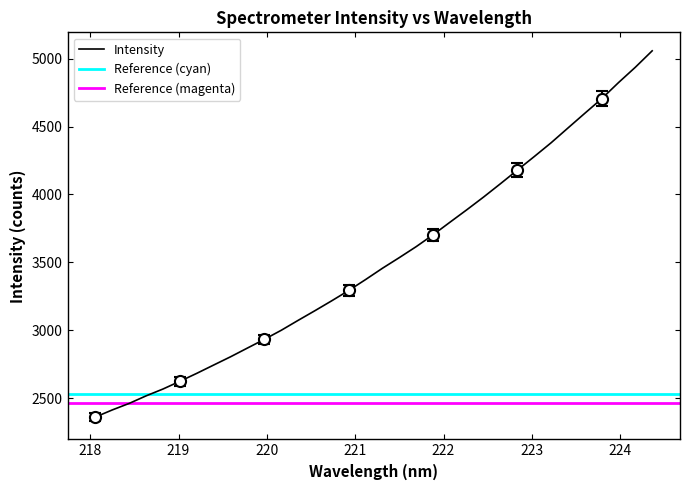

What is the lowest value of the Intensity series?

2360.5